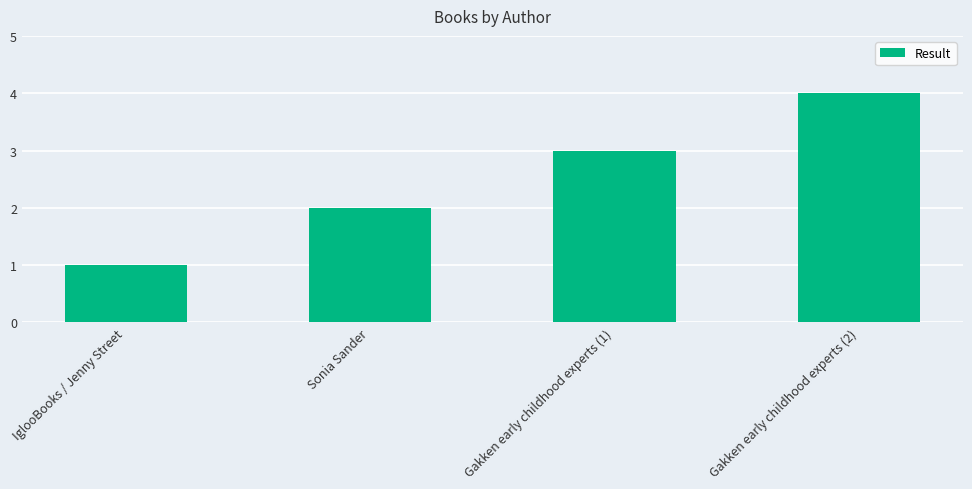

What is the difference between the second highest and minimum values?

2